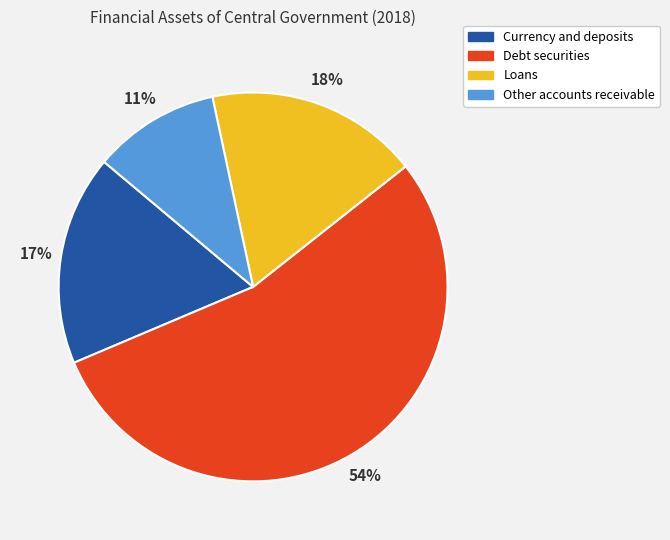

Count the number of slices in the pie.

4